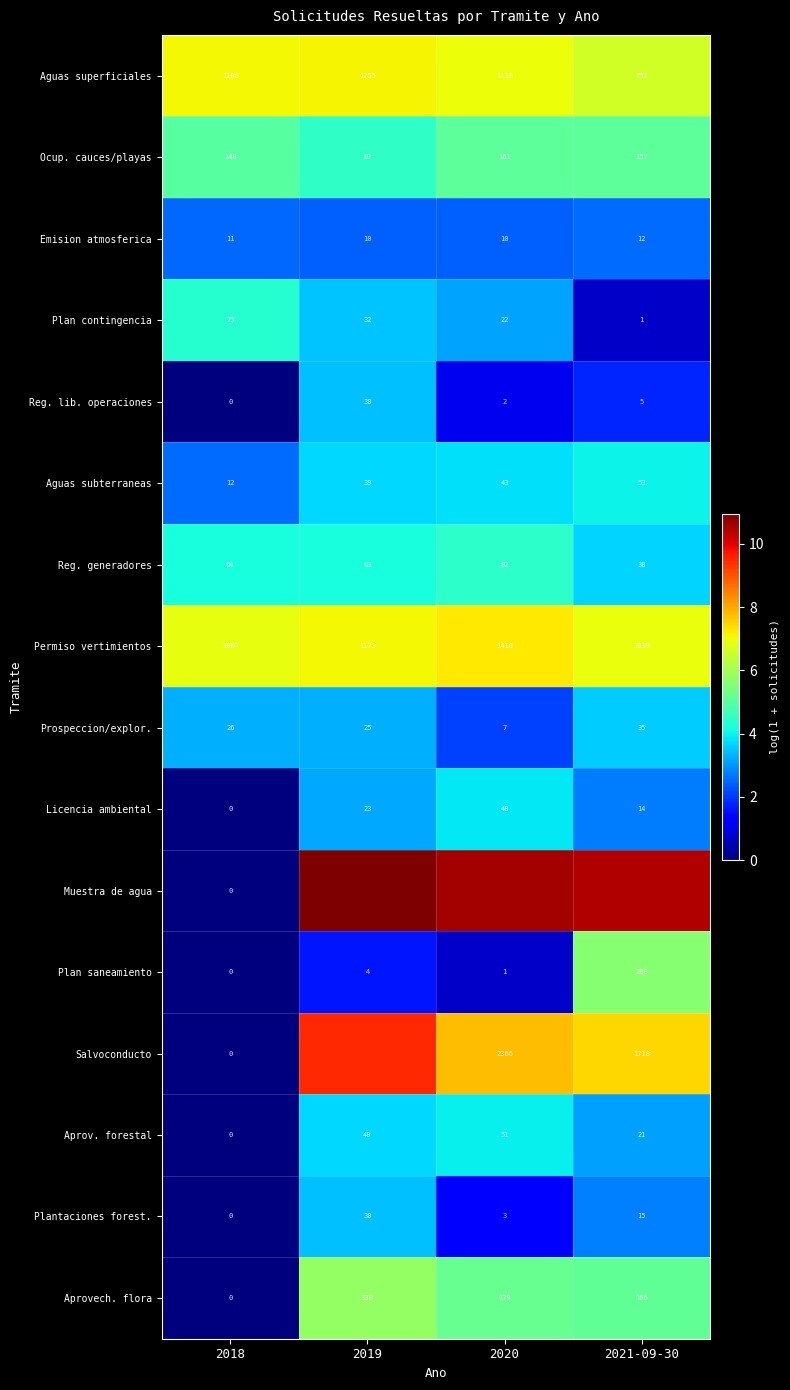

The Plan saneamiento series shows 2.7 at 2019. True or false?

False